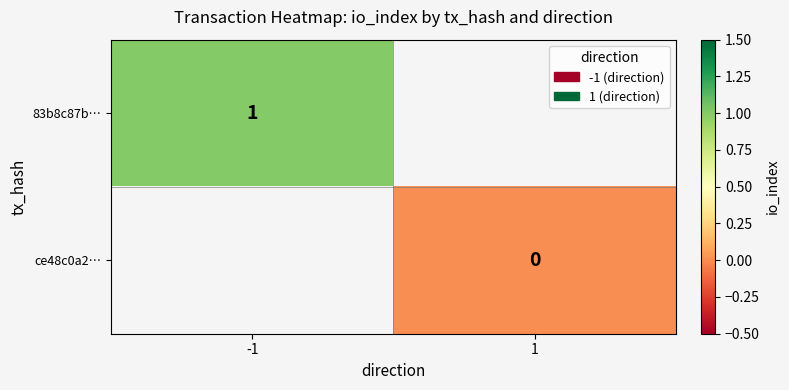

The 83b8c87b… series shows 1 at -1. True or false?

True